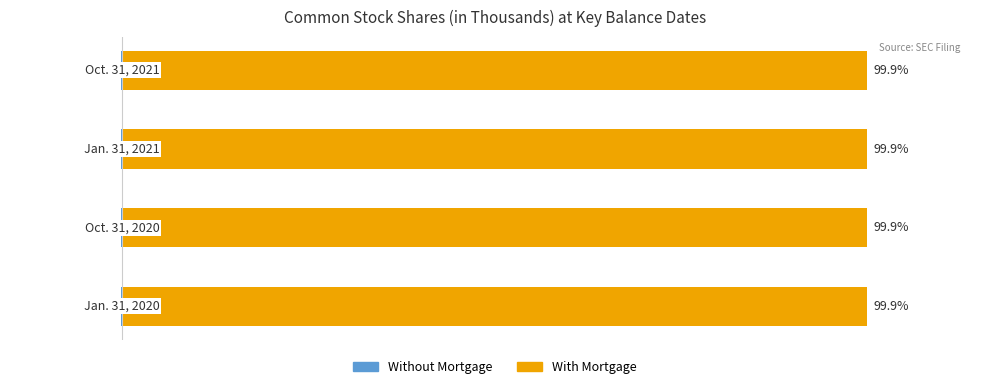

What is the value of the Without Mortgage bar at the 3rd from the left?

-0.1